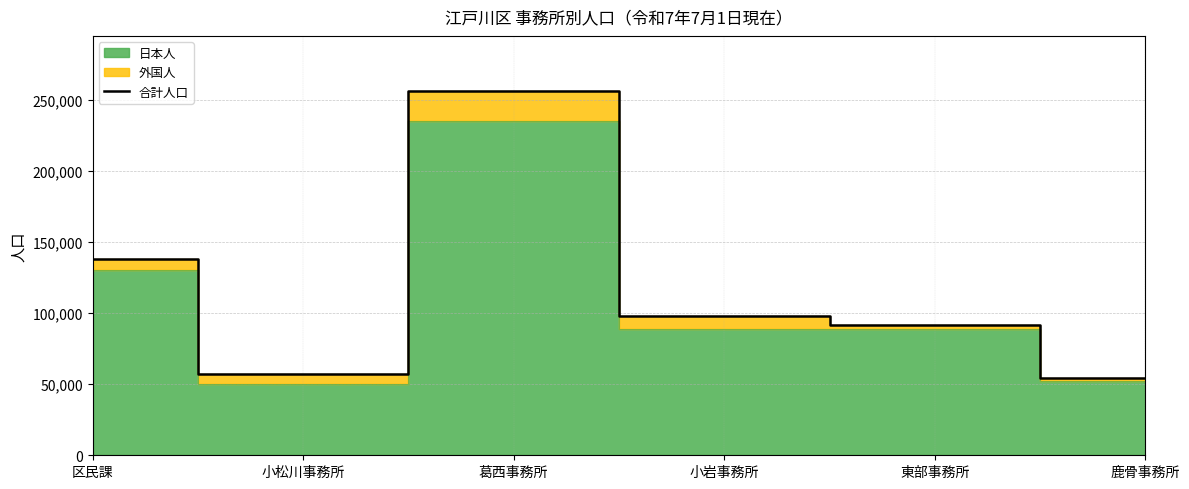

How many values exceed 97895?

2